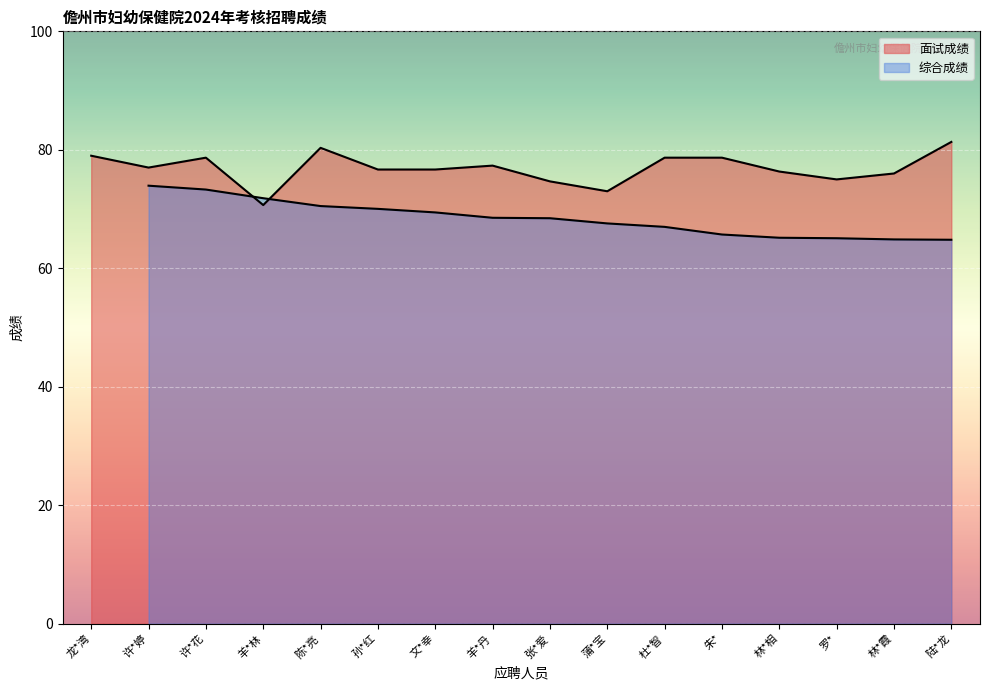

True or false: there are more than 0 points higher than both neighbors.

True